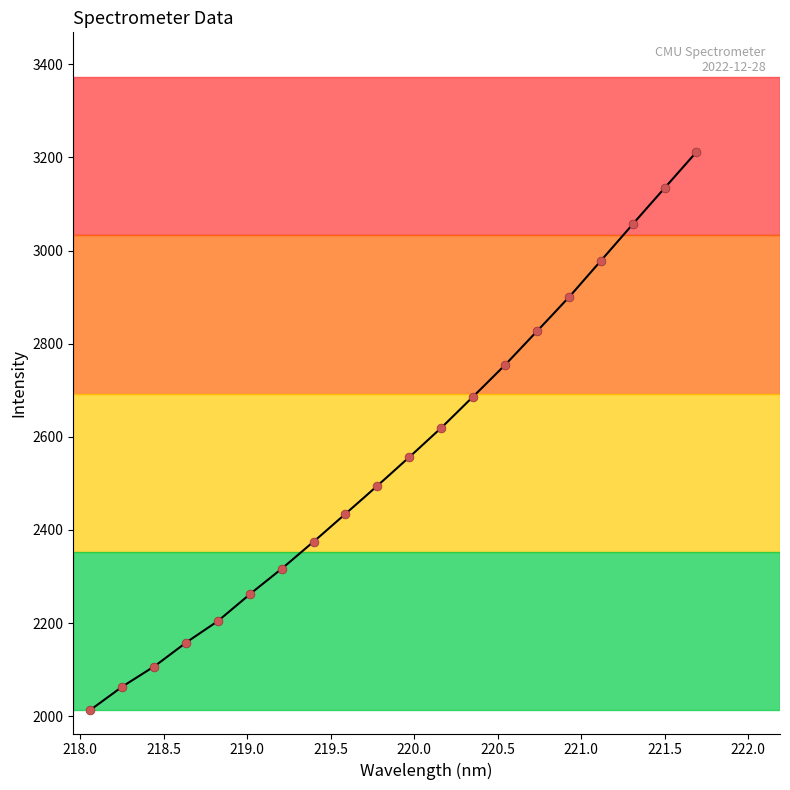

What is the range of X values (max minus min)?

3.6